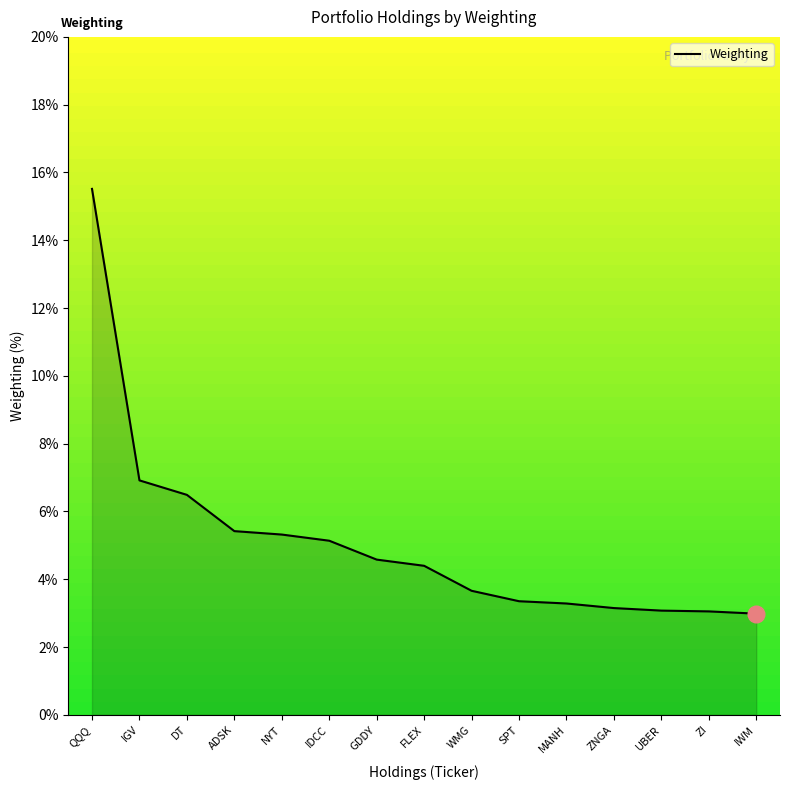

How many values exceed 4?

8